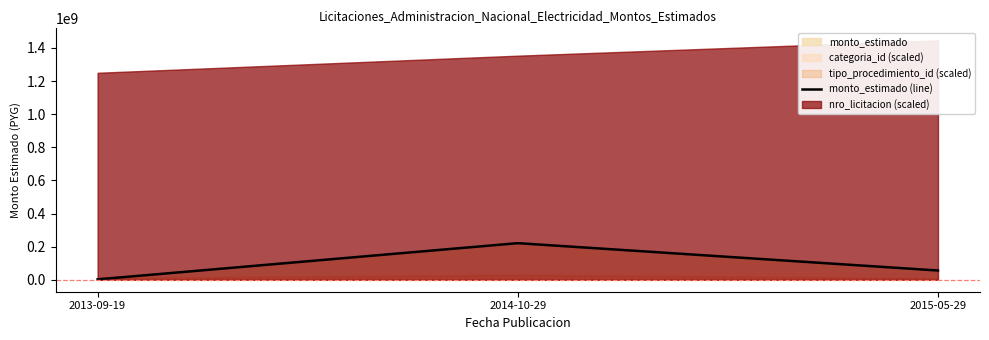

At which label does nro_licitacion first exceed 270601?

2015-05-29